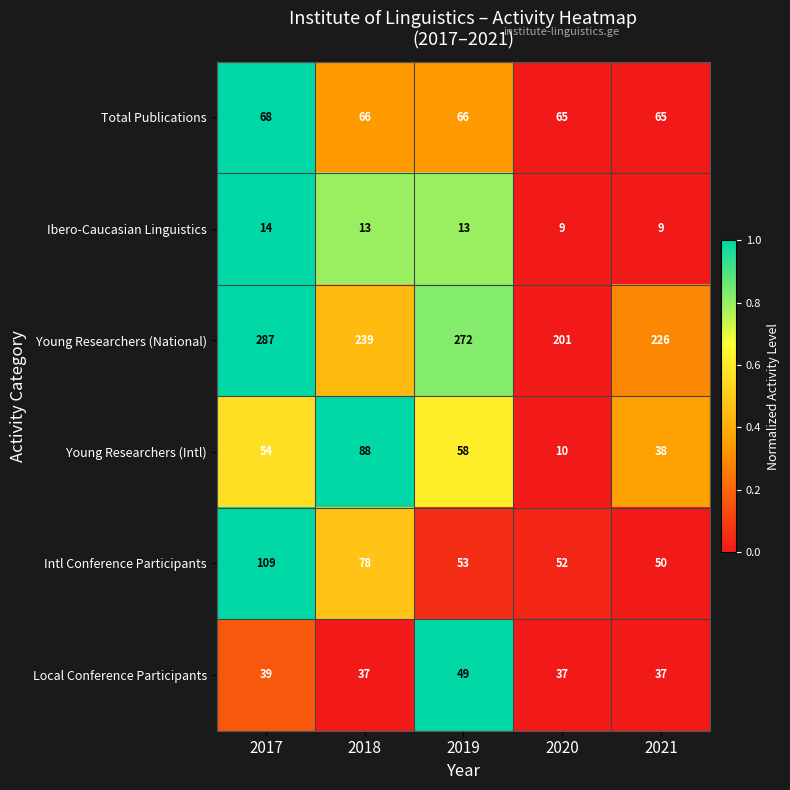

How many distinct data groups are displayed?

6